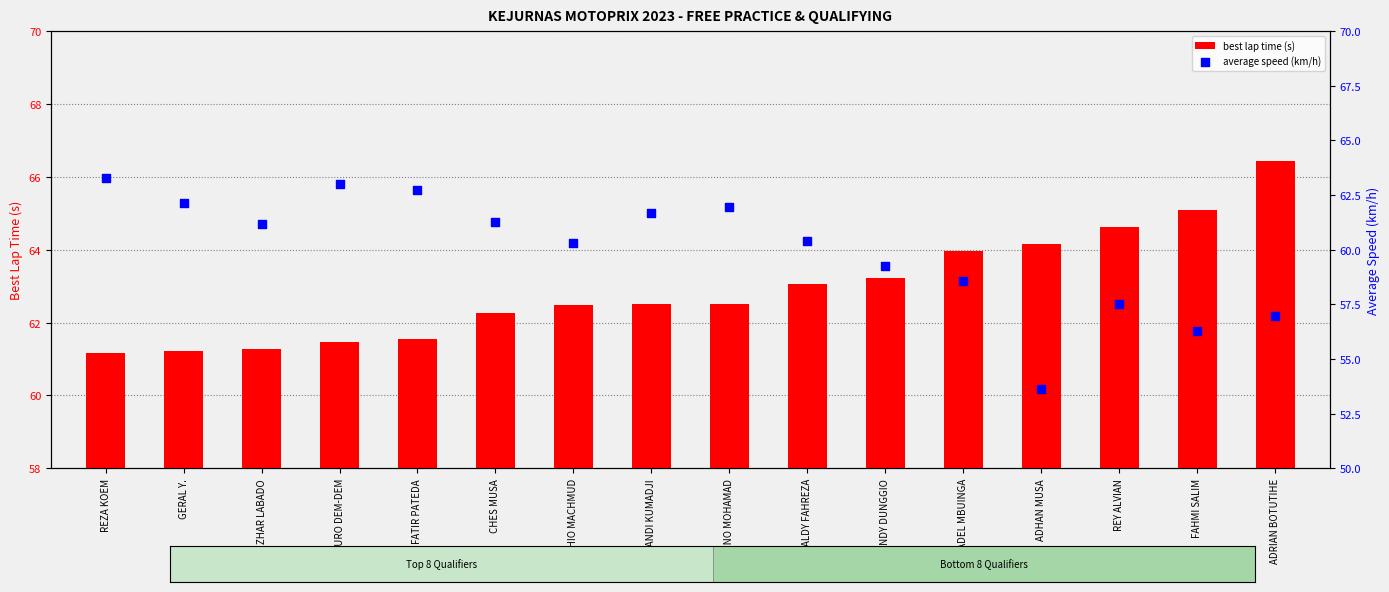

Is the value of best lap time (s) at FAHMI SALIM greater than the value of average speed (km/h) at M. FADEL MBUINGA?

Yes